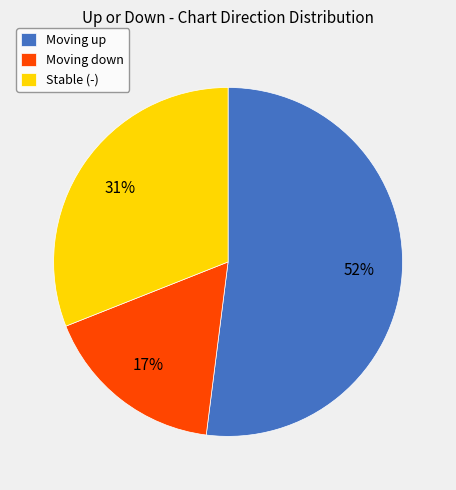

How many segments does this pie chart have?

3